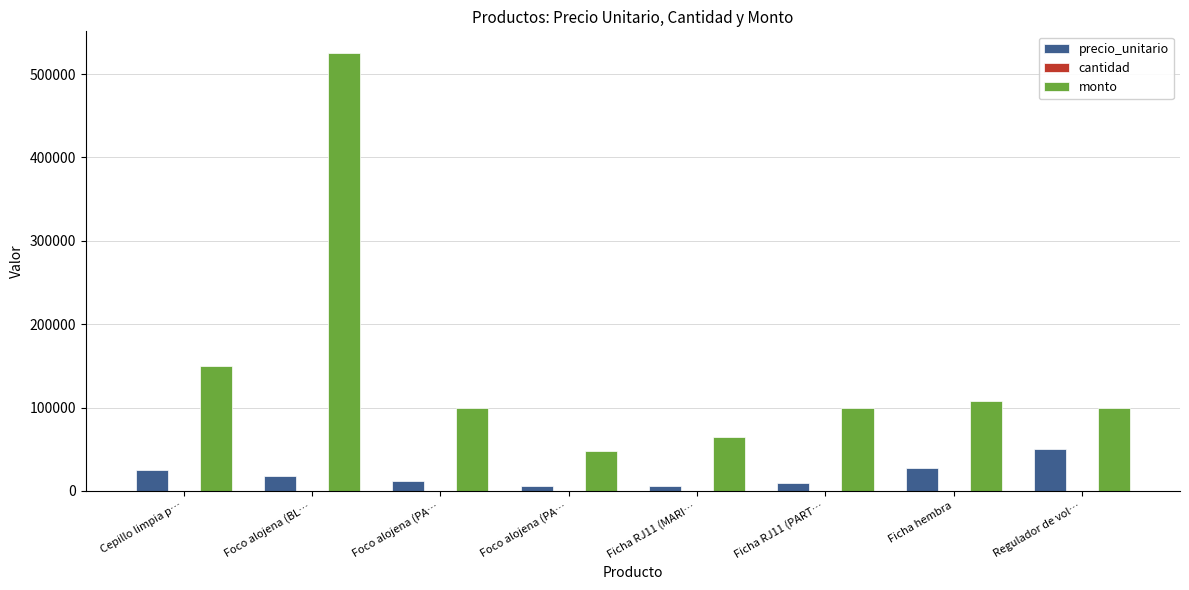

What is the label of the 2nd bar from the right?

Ficha hembra